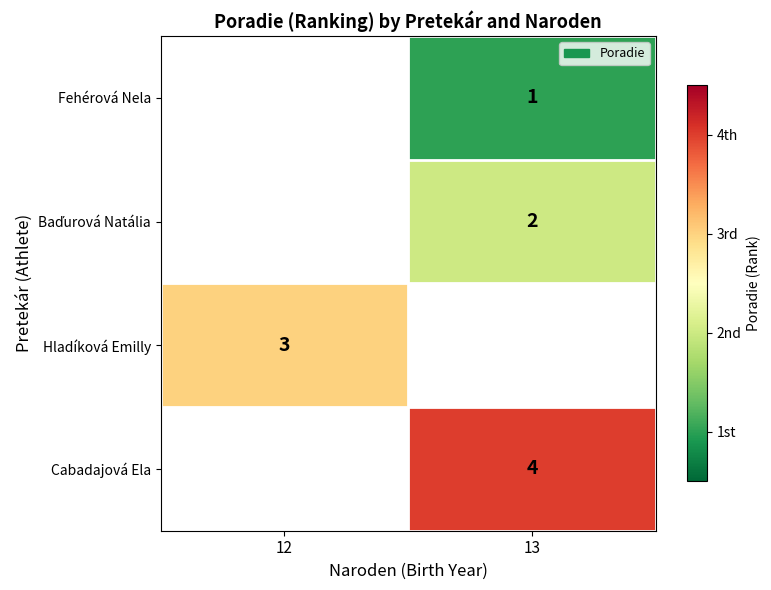

The value of Hladíková Emilly at 12 is 3. True or false?

True